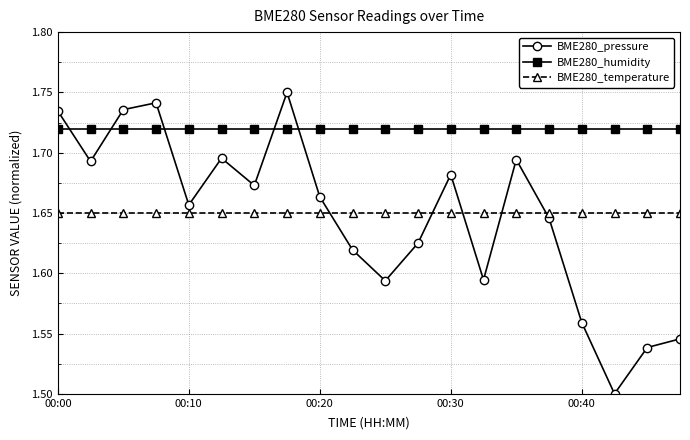

Which series has the largest total across all categories?

BME280_humidity